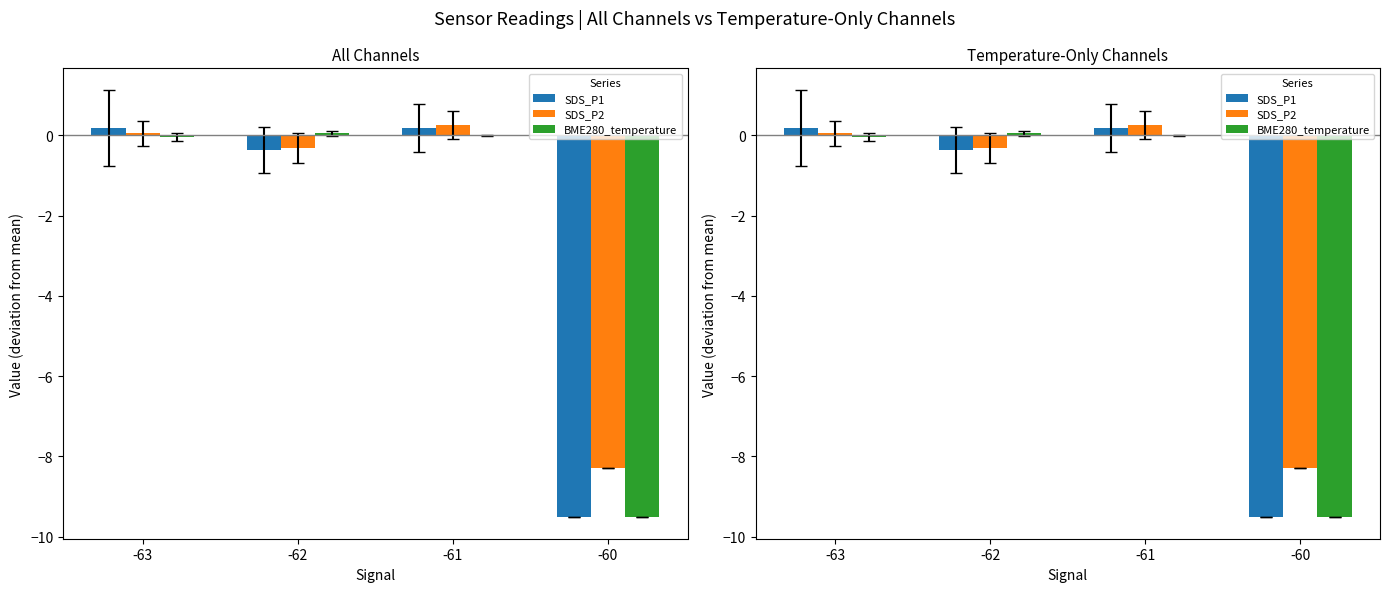

What value does the SDS_P1 series have at -60?

-9.5